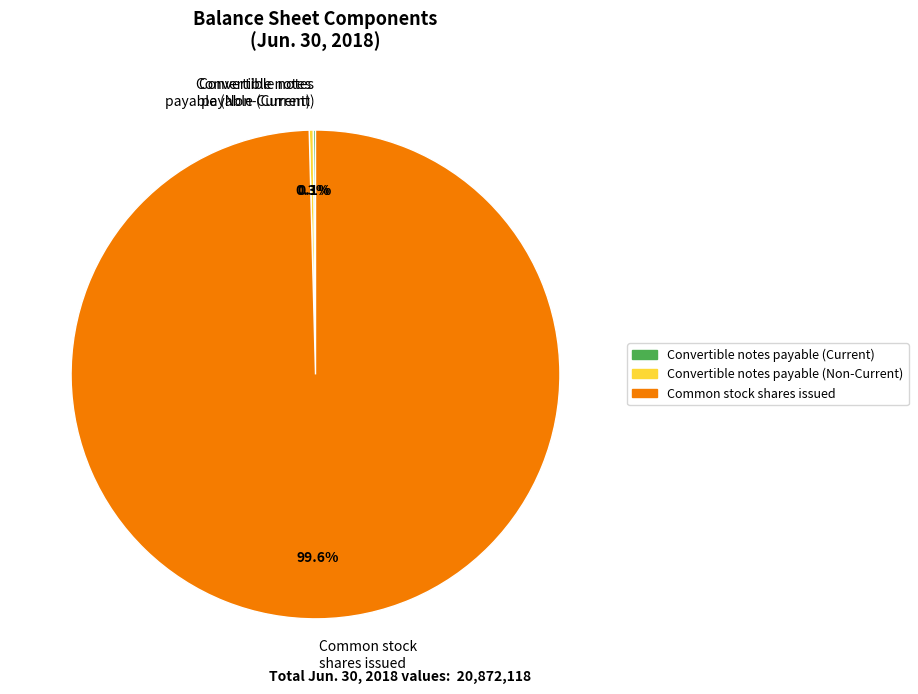

Which category has the biggest portion of the pie?

Common stock shares issued